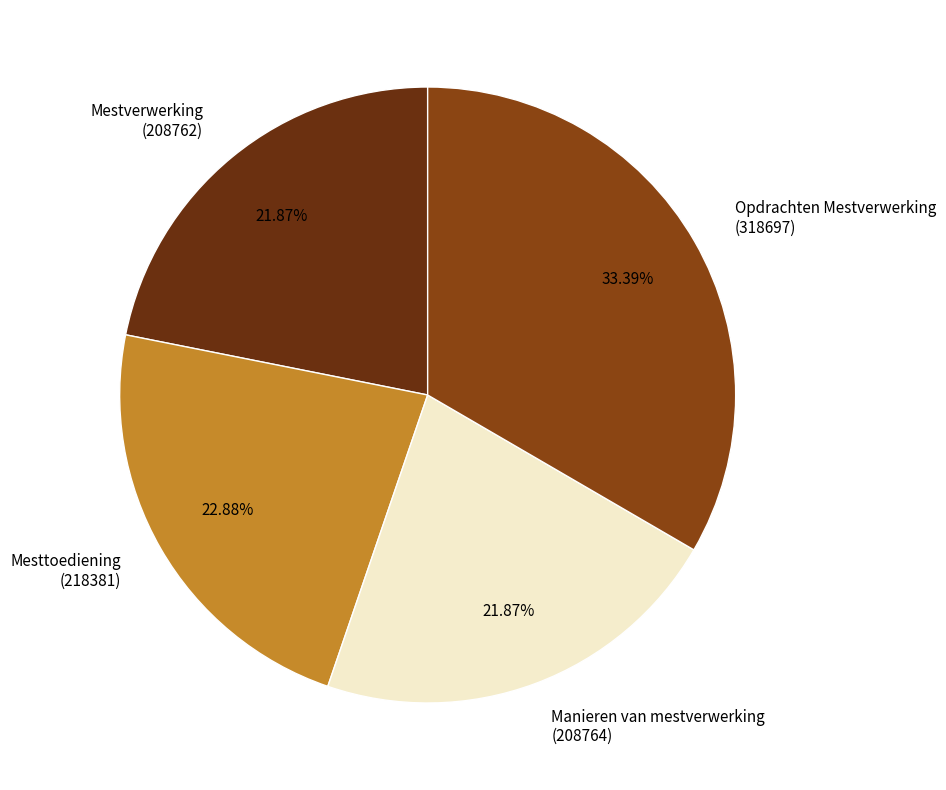

Does any single category account for the majority?

No